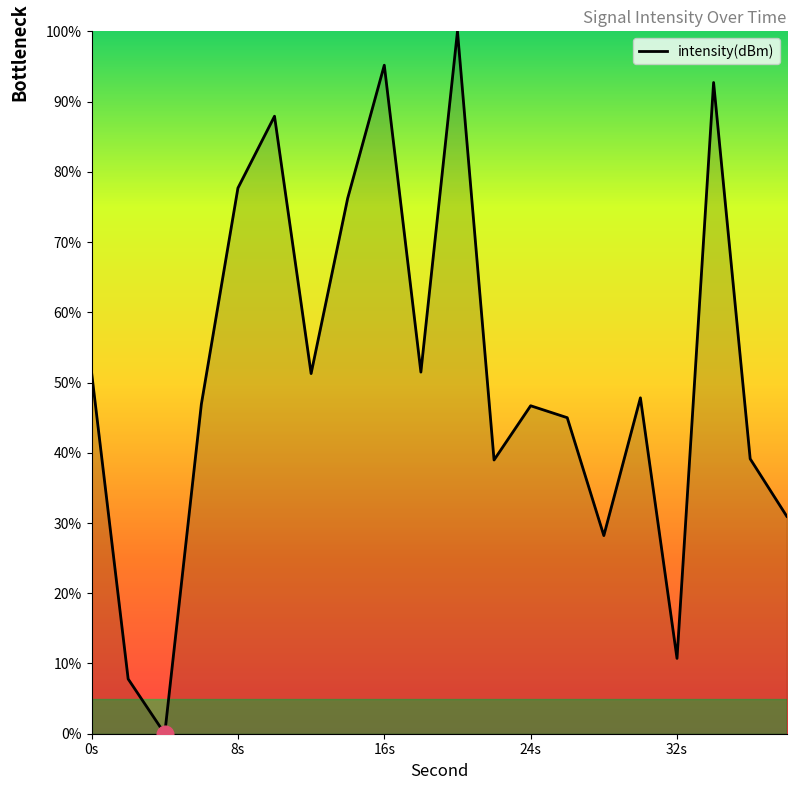

What is the difference between the maximum and minimum values?

100.0